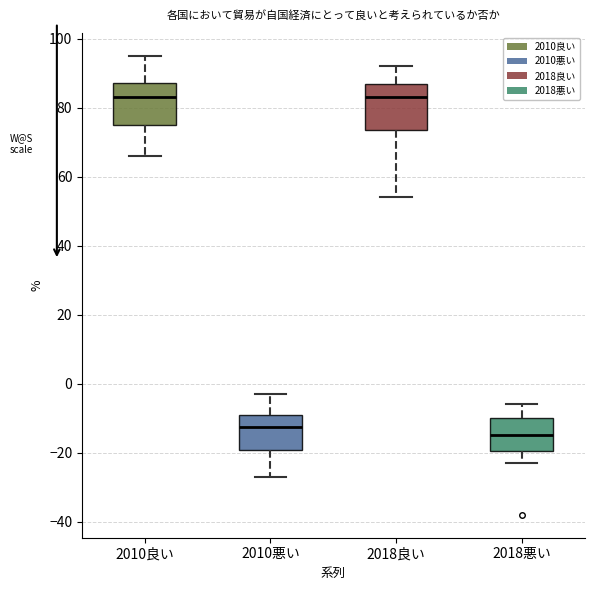

Where is the lower edge of the box for 2010良い on the y-axis? The values are not printed on the chart, so give them approximately, as read against the axis.

76